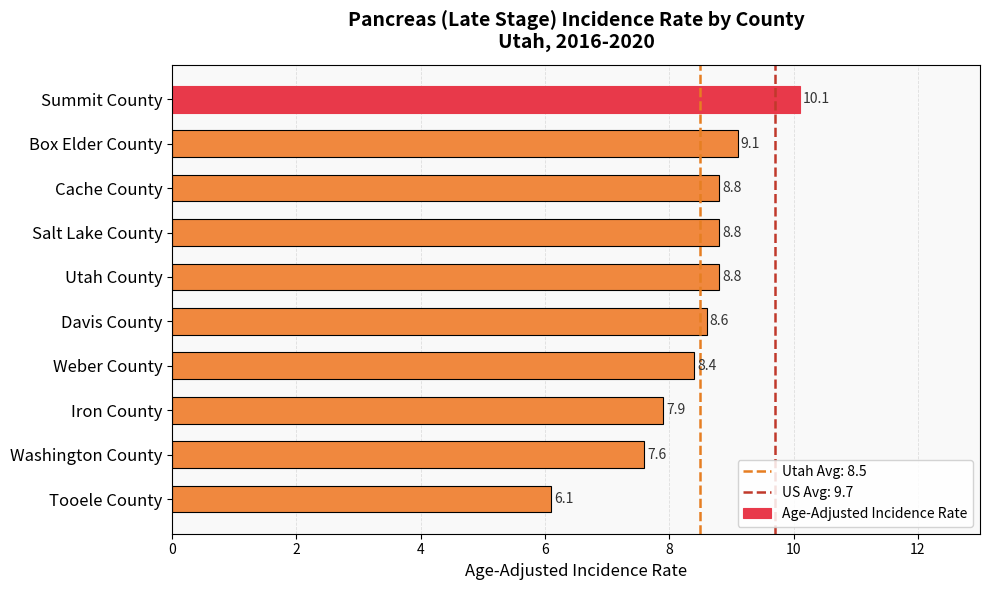

Between Iron County and Box Elder County, which is larger?

Box Elder County